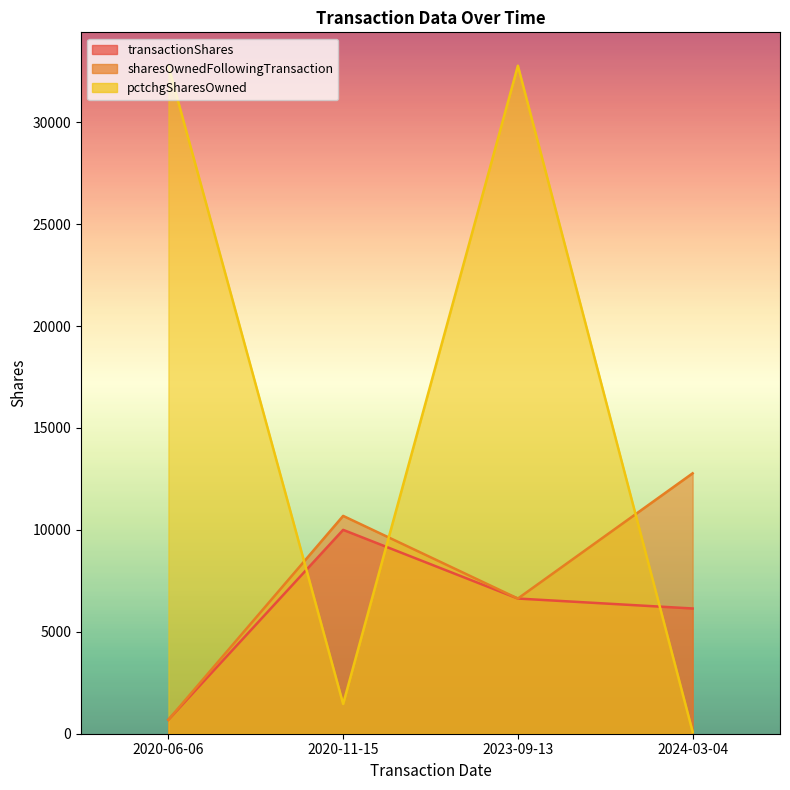

True or false: sharesOwnedFollowingTransaction and pctchgSharesOwned cross at least once.

True